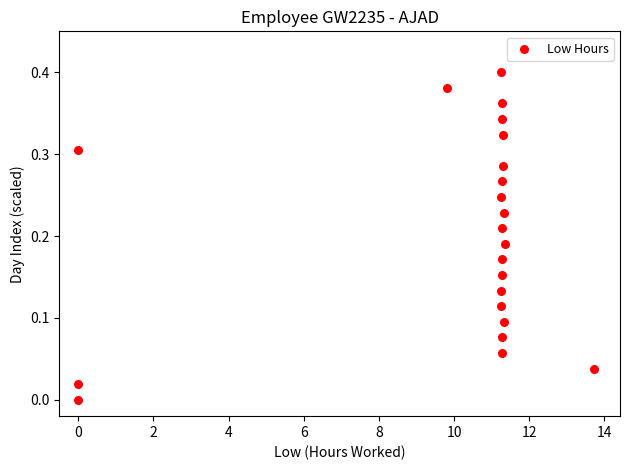

What is the range of X values (max minus min)?

13.7